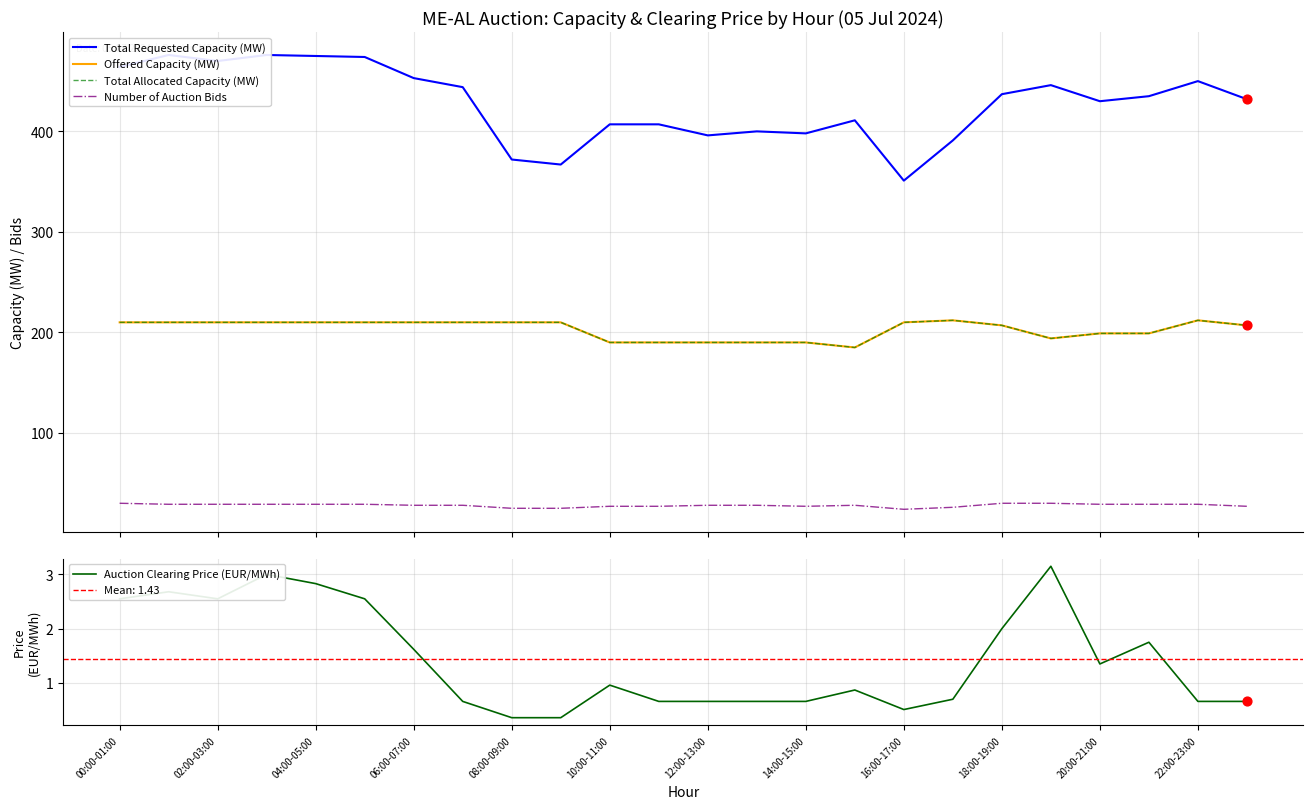

At how many categories does at least one series exceed 139?

24